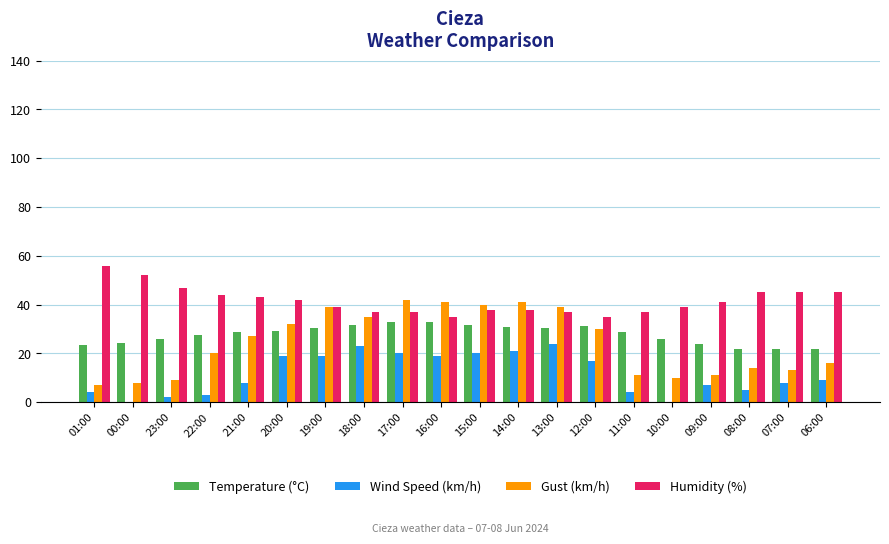

Which category has the highest value across all series?

01:00